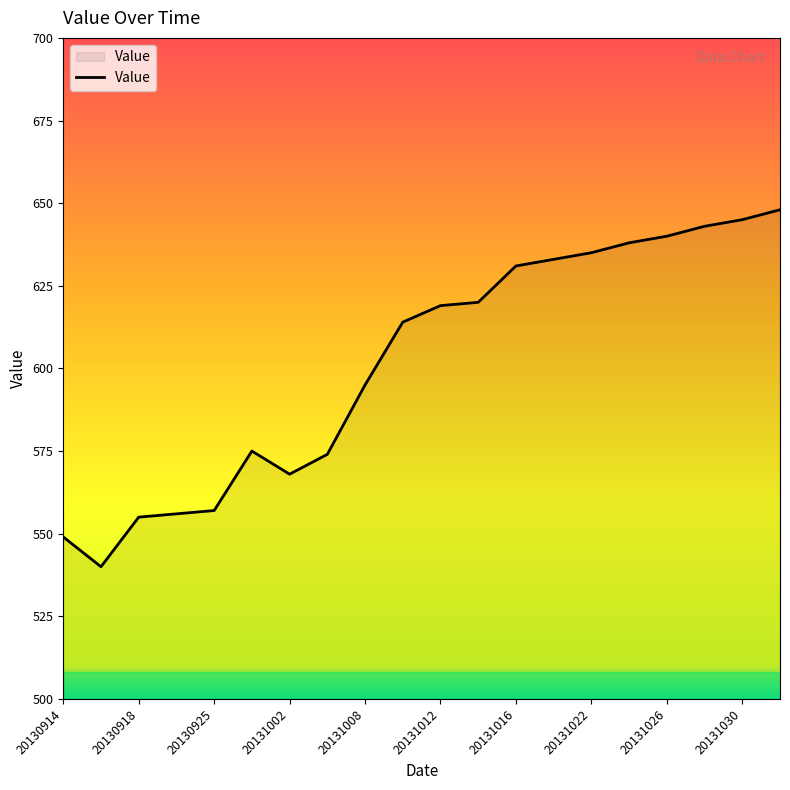

What is the smallest value displayed?

540